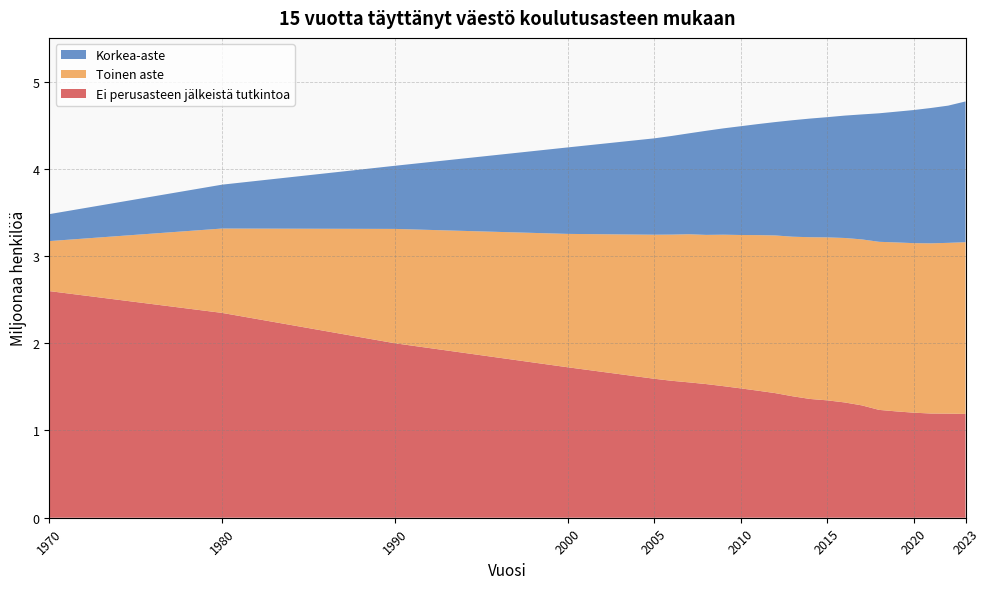

Reading left to right, extract all data points from this chart.

Ei perusasteen jälkeistä tutkintoa: 2.6	2.3	2.0	1.7	1.6	1.6	1.6	1.5	1.5	1.5	1.5	1.4	1.4	1.4	1.3	1.3	1.3	1.2	1.2	1.2	1.2	1.2	1.2
Toinen aste: 0.6	1.0	1.3	1.5	1.7	1.7	1.7	1.7	1.7	1.8	1.8	1.8	1.8	1.9	1.9	1.9	1.9	1.9	1.9	1.9	2.0	2.0	2.0
Korkea-aste: 0.3	0.5	0.7	1.0	1.1	1.1	1.2	1.2	1.2	1.2	1.3	1.3	1.3	1.4	1.4	1.4	1.4	1.5	1.5	1.5	1.6	1.6	1.6